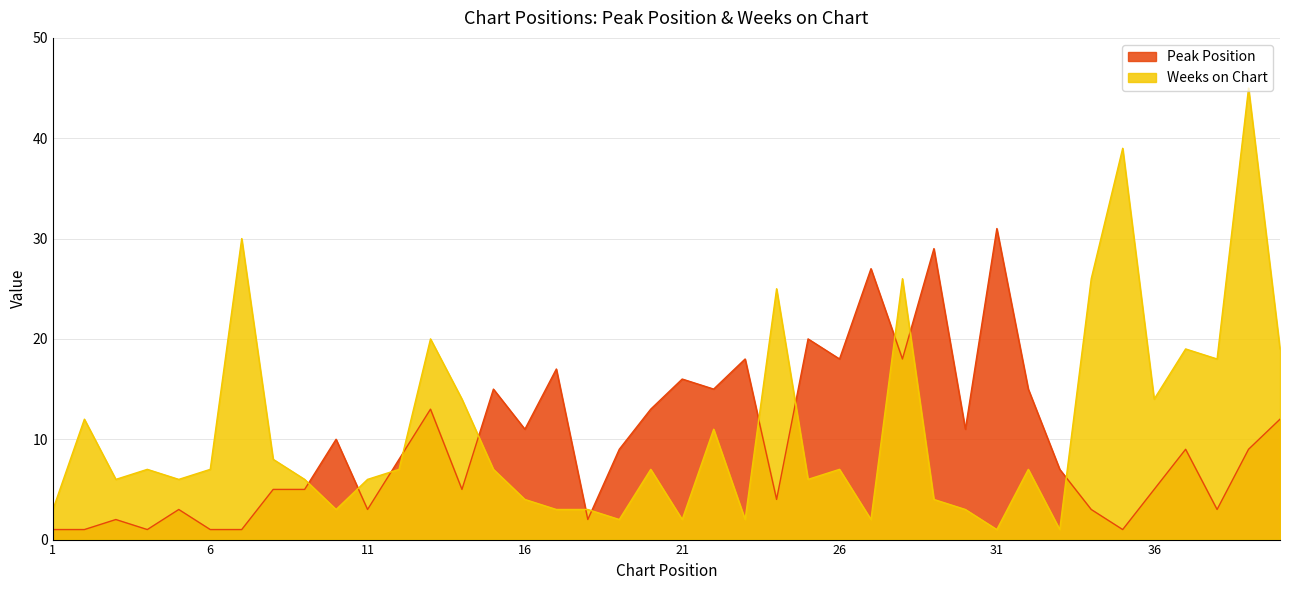

At 27, list the series in order from smallest to largest.

Weeks on Chart, Peak Position